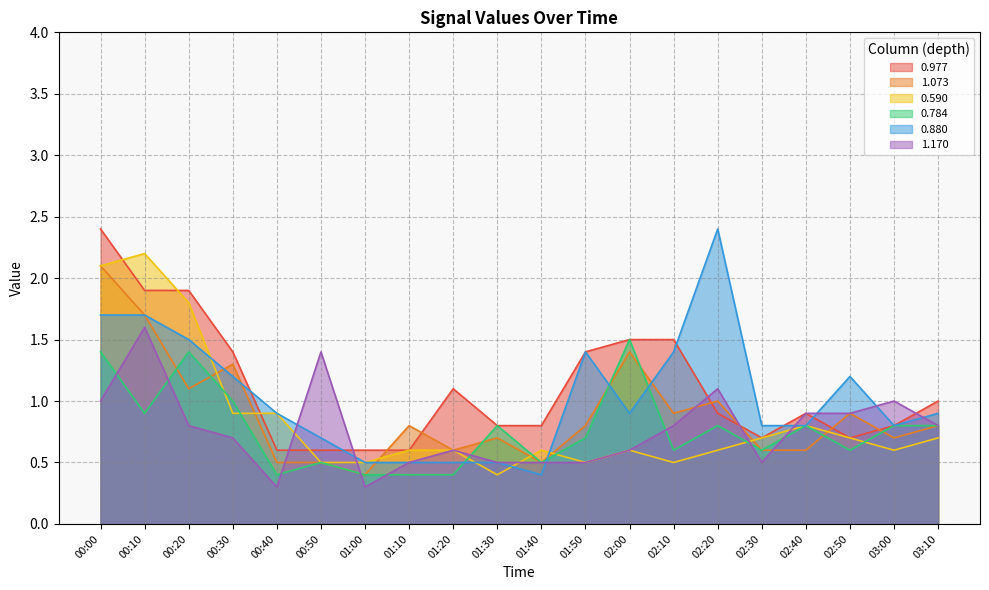

What value does the 0.784 series have at 00:20?

1.4